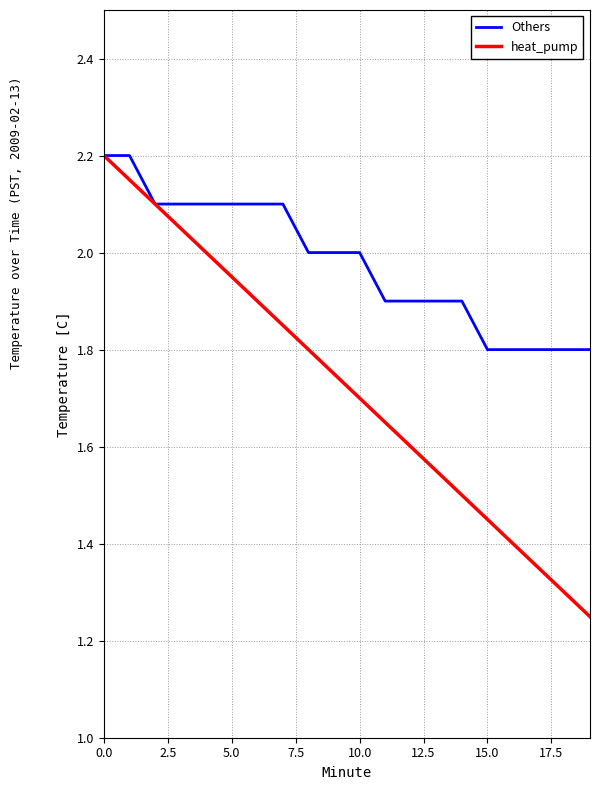

Which series has the largest total across all categories?

Others